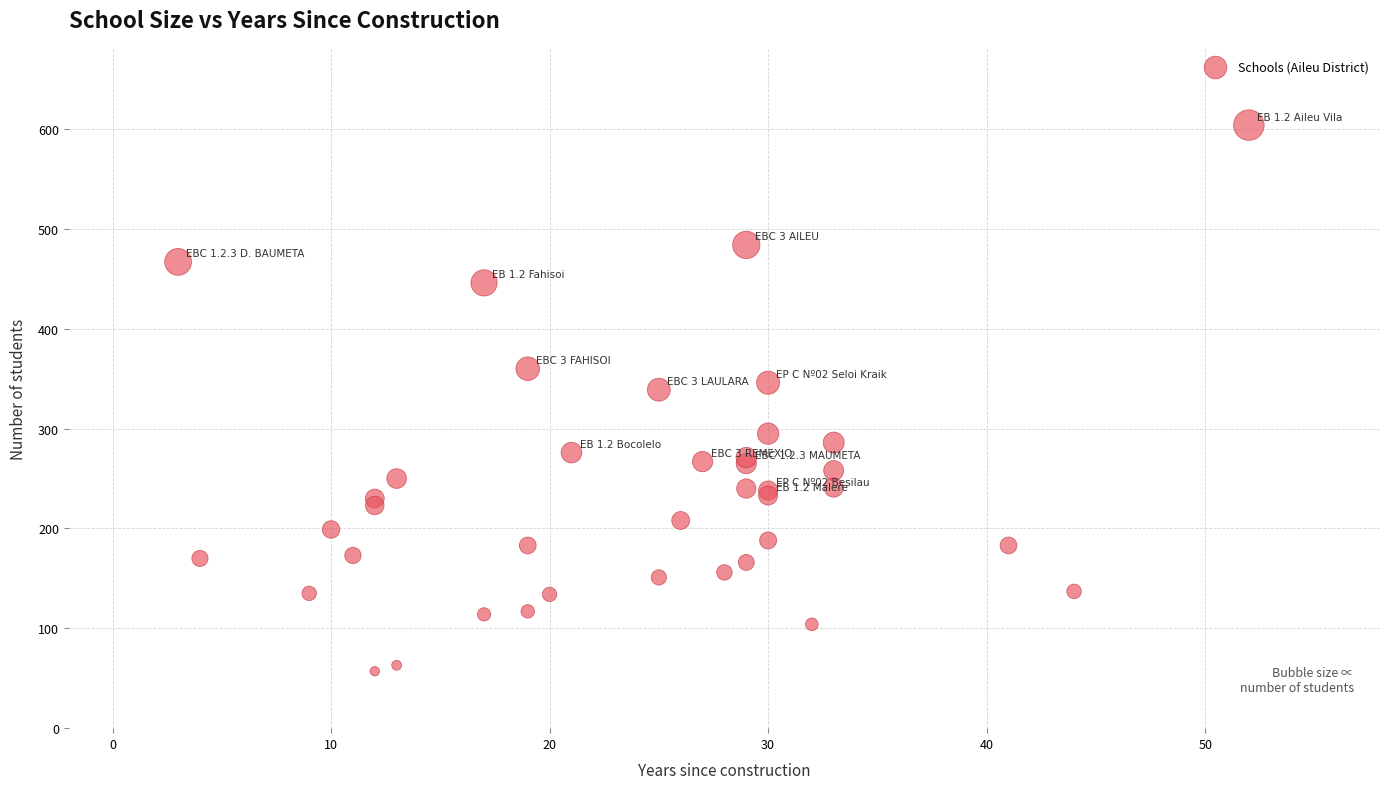

What Y value in the scatter plot is closest to 330?

339